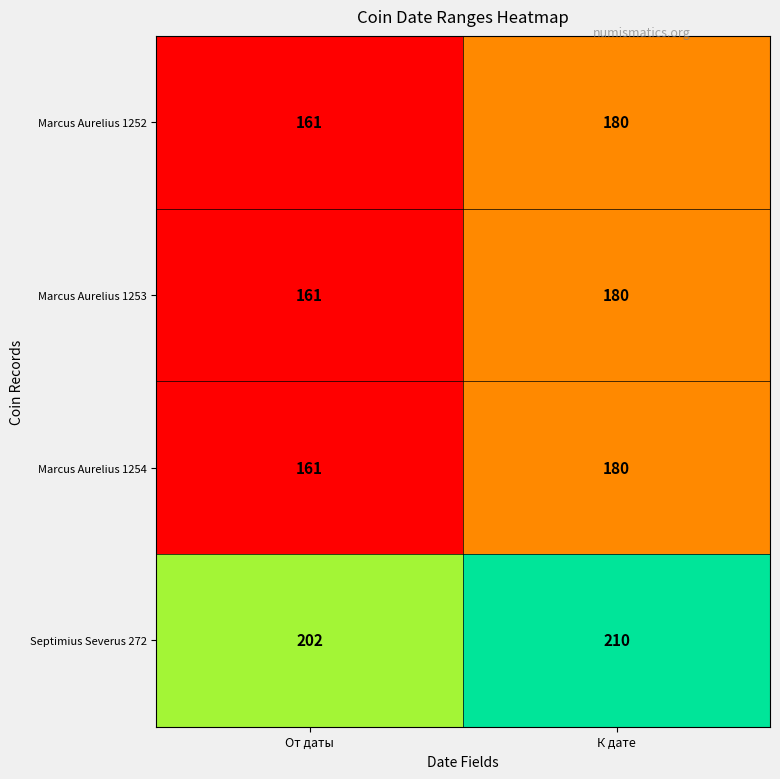

Is it true that Septimius Severus 272 equals 337 at К дате?

False